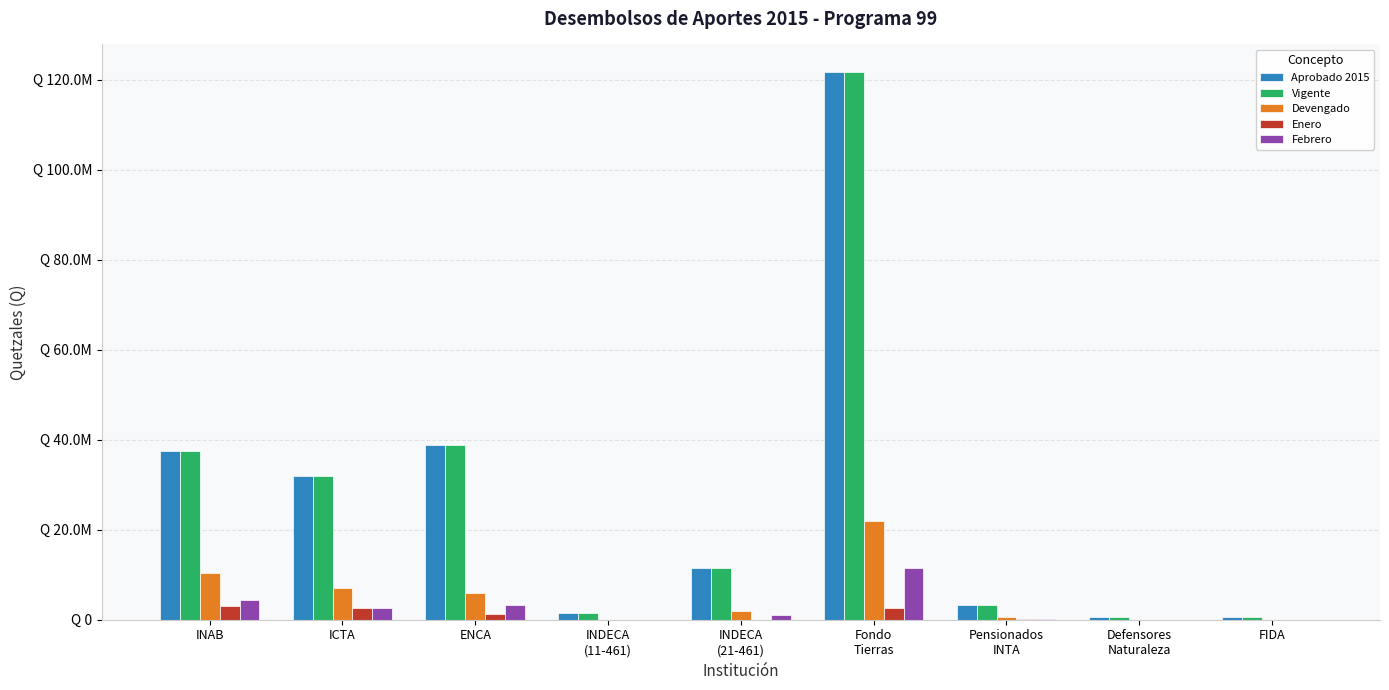

Are the bars grouped side by side (vs. stacked)?

Yes